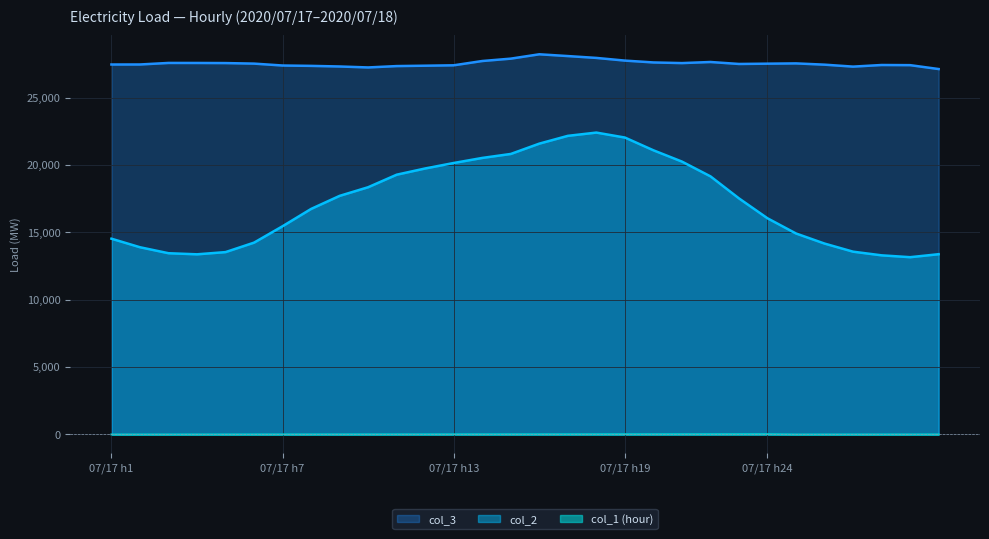

Does the chart display data point markers on the line(s)?

No